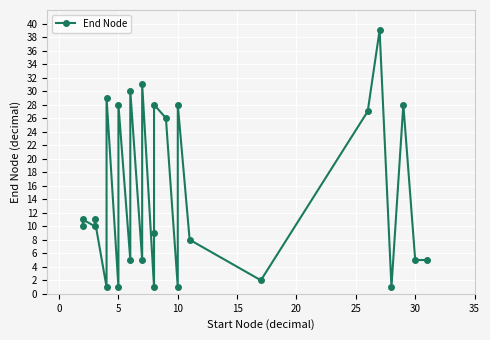

The value at 35 is 5. True or false?

True